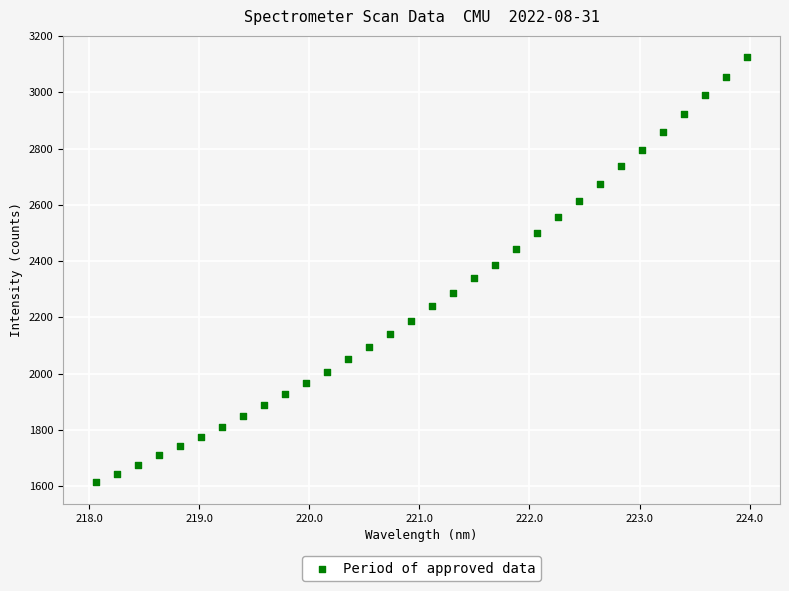

What is the range of Y values (max minus min)?

1512.4